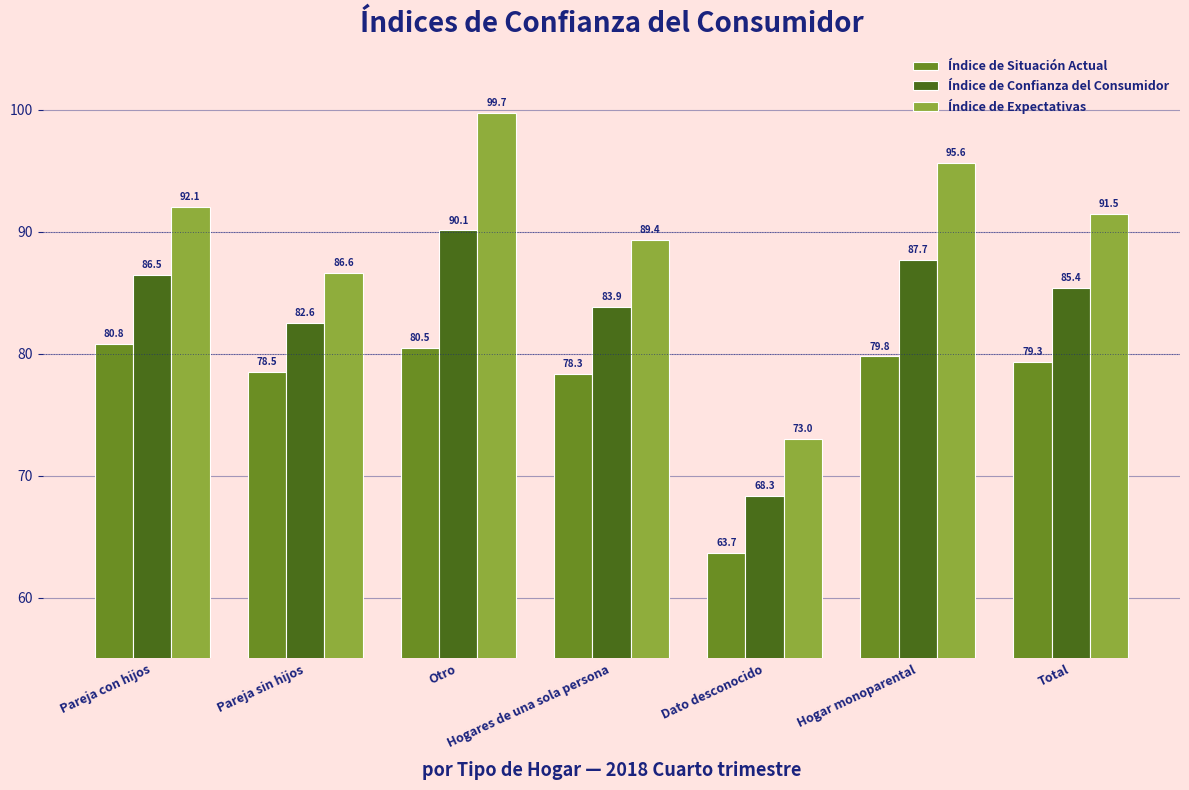

At which label does Índice de Expectativas first exceed 91?

Pareja con hijos